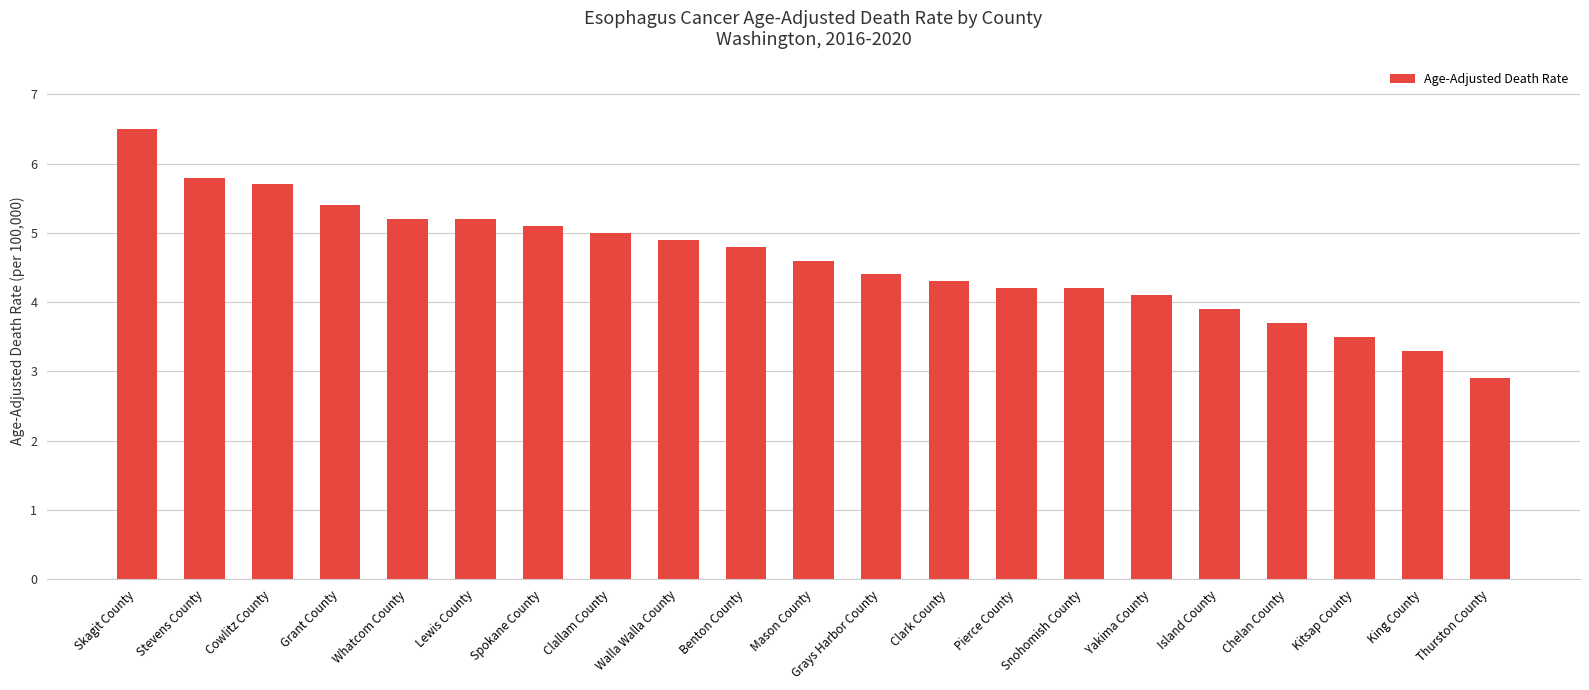

What is the ratio of the value at Kitsap County to the value at Yakima County?

0.9